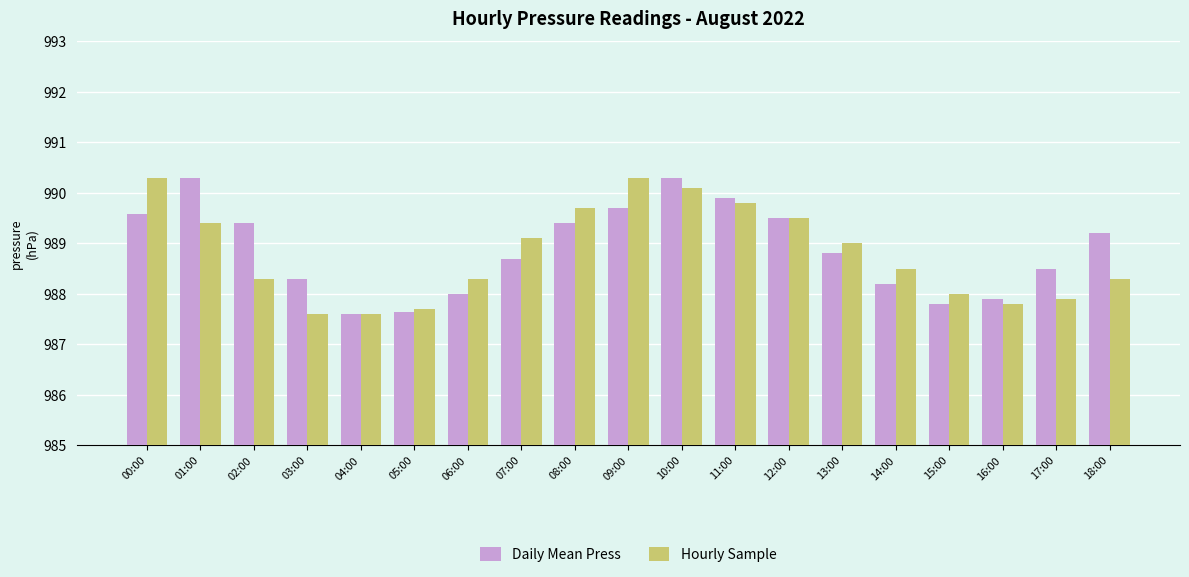

What is the smallest value displayed?

987.6